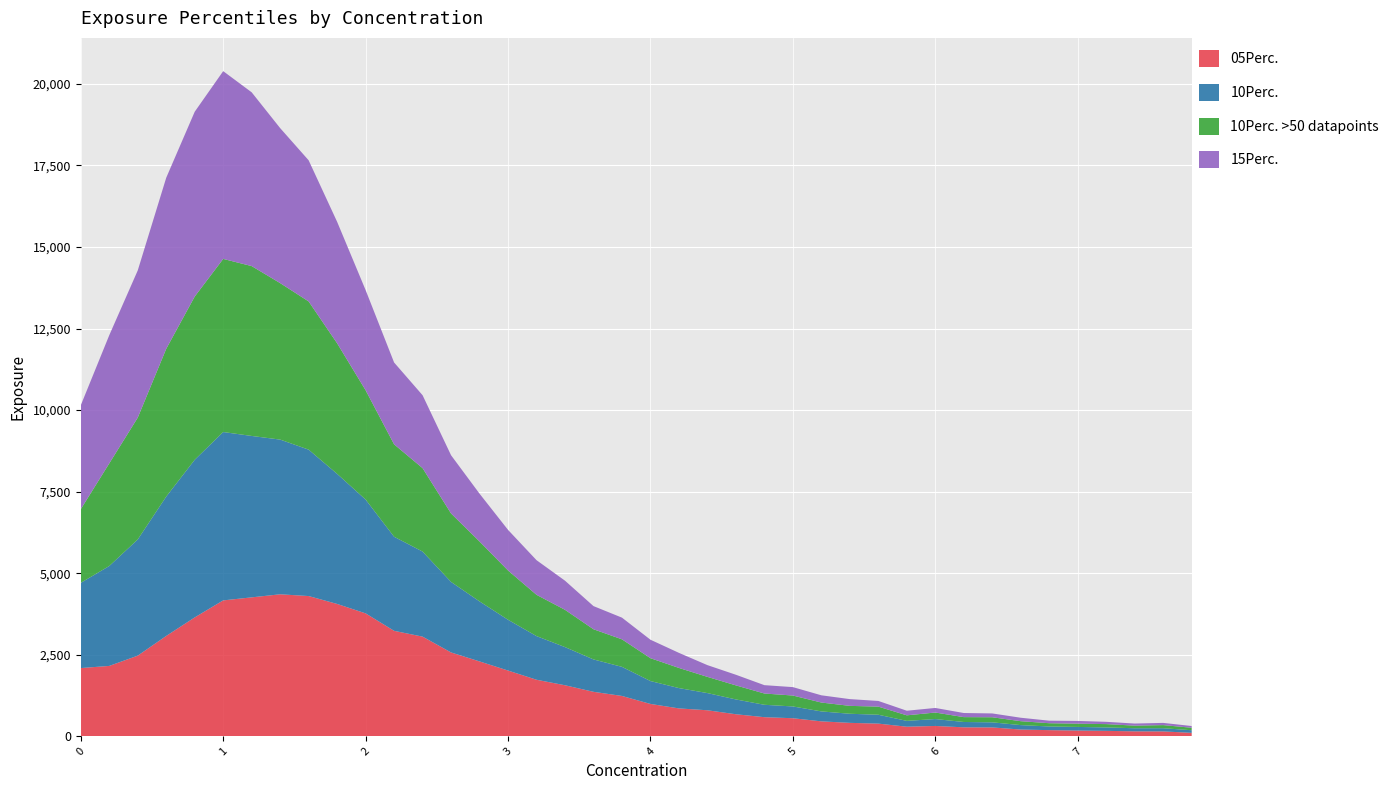

Reading left to right, list all the values displayed in this chart.

05Perc.: 0.0=2090	0.2=2156	0.4=2471	0.6=3075	0.8=3643	1.0=4165	1.2=4258	1.4=4352	1.6=4298	1.8=4056	2.0=3767	2.2=3232	2.4=3054	2.6=2569	2.8=2294	3.0=2014	3.2=1732	3.4=1563	3.6=1362	3.8=1235	4.0=990	4.2=853	4.4=796	4.6=674	4.8=584	5.0=552	5.2=456	5.4=410	5.6=387	5.8=292	6.0=315	6.2=273	6.4=270	6.6=205	6.8=187	7.0=174	7.2=165	7.4=150	7.6=148	7.8=104
10Perc.: 0.0=2613	0.2=3063	0.4=3562	0.6=4273	0.8=4833	1.0=5162	1.2=4949	1.4=4743	1.6=4489	1.8=3988	2.0=3489	2.2=2884	2.4=2608	2.6=2162	2.8=1840	3.0=1557	3.2=1338	3.4=1170	3.6=993	3.8=892	4.0=702	4.2=623	4.4=527	4.6=454	4.8=380	5.0=361	5.2=305	5.4=279	5.6=272	5.8=179	6.0=212	6.2=164	6.4=156	6.6=136	6.8=112	7.0=111	7.2=105	7.4=95	7.6=98	7.8=80
10Perc. >50 datapoints: 0.0=2259	0.2=3146	0.4=3735	0.6=4531	0.8=5005	1.0=5308	1.2=5208	1.4=4798	1.6=4544	1.8=4004	2.0=3352	2.2=2834	2.4=2558	2.6=2099	2.8=1837	3.0=1511	3.2=1266	3.4=1143	3.6=925	3.8=844	4.0=701	4.2=618	4.4=497	4.6=431	4.8=346	5.0=335	5.2=272	5.4=242	5.6=249	5.8=170	6.0=200	6.2=149	6.4=156	6.6=120	6.8=100	7.0=100	7.2=102	7.4=80	7.6=95	7.8=76
15Perc.: 0.0=3184	0.2=3930	0.4=4513	0.6=5245	0.8=5666	1.0=5757	1.2=5328	1.4=4752	1.6=4327	1.8=3724	2.0=3071	2.2=2509	2.4=2235	2.6=1785	2.8=1466	3.0=1245	3.2=1062	3.4=893	3.6=710	3.8=665	4.0=566	4.2=462	4.4=360	4.6=326	4.8=256	5.0=258	5.2=222	5.4=207	5.6=174	5.8=141	6.0=140	6.2=126	6.4=117	6.6=106	6.8=78	7.0=84	7.2=70	7.4=64	7.6=68	7.8=53